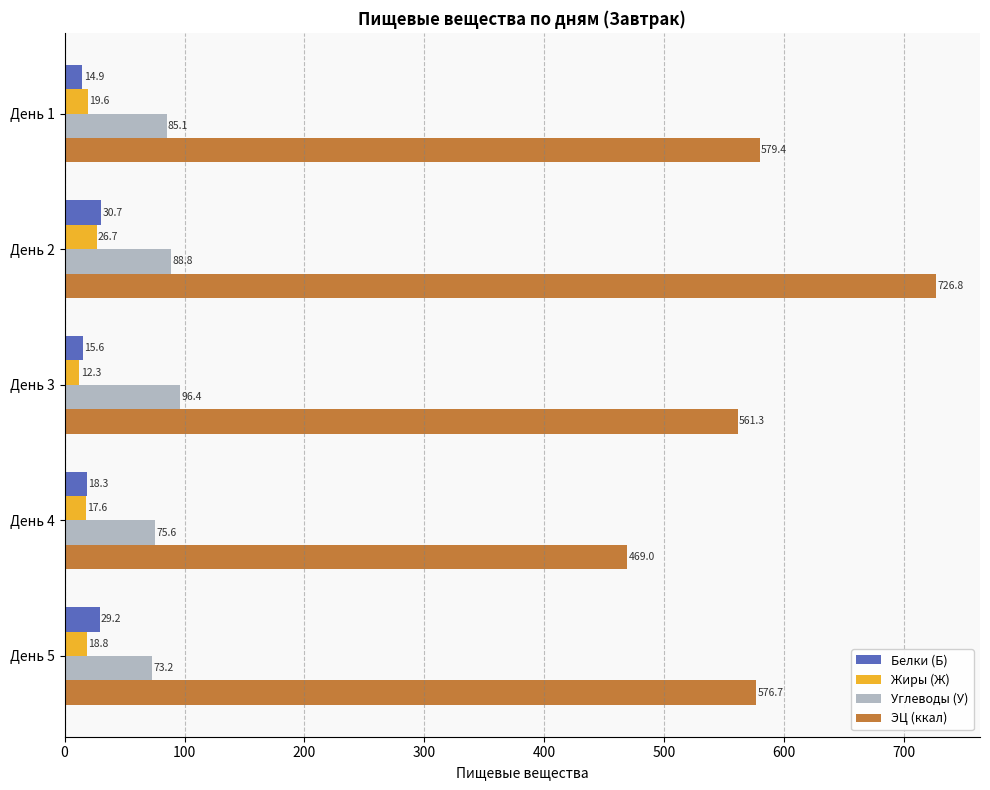

List the series in order of their peak value, lowest first.

Жиры (Ж), Белки (Б), Углеводы (У), ЭЦ (ккал)